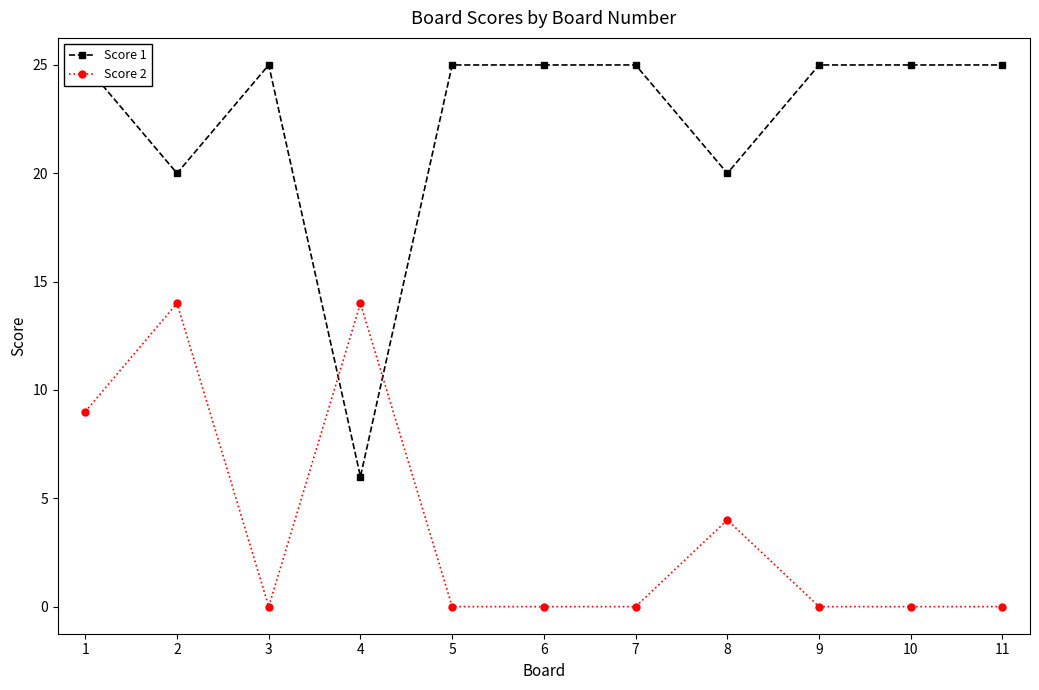

What is the sum of all Score 2 values?

41